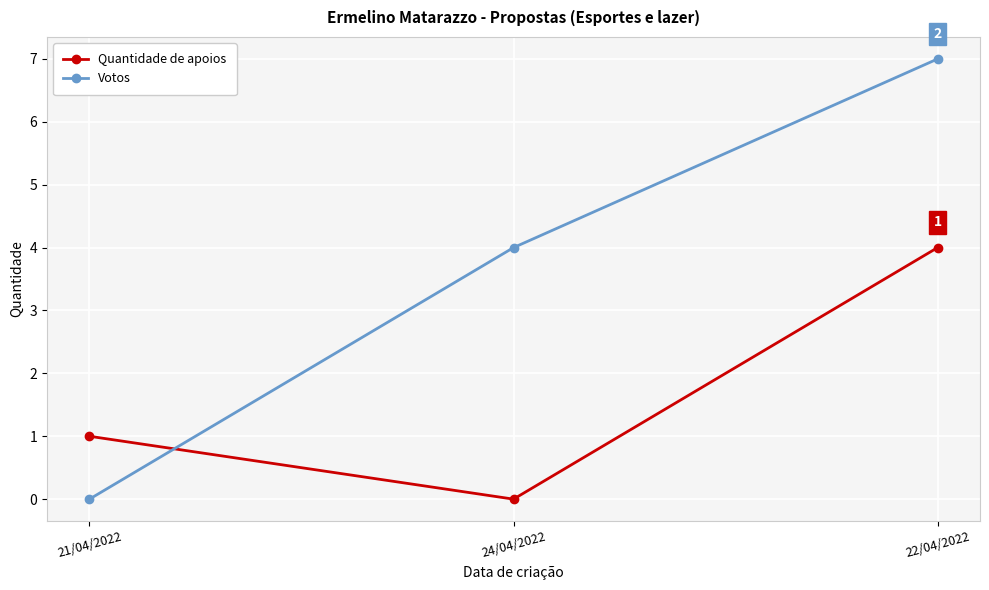

What are all the series names shown in the legend?

Quantidade de apoios, Votos